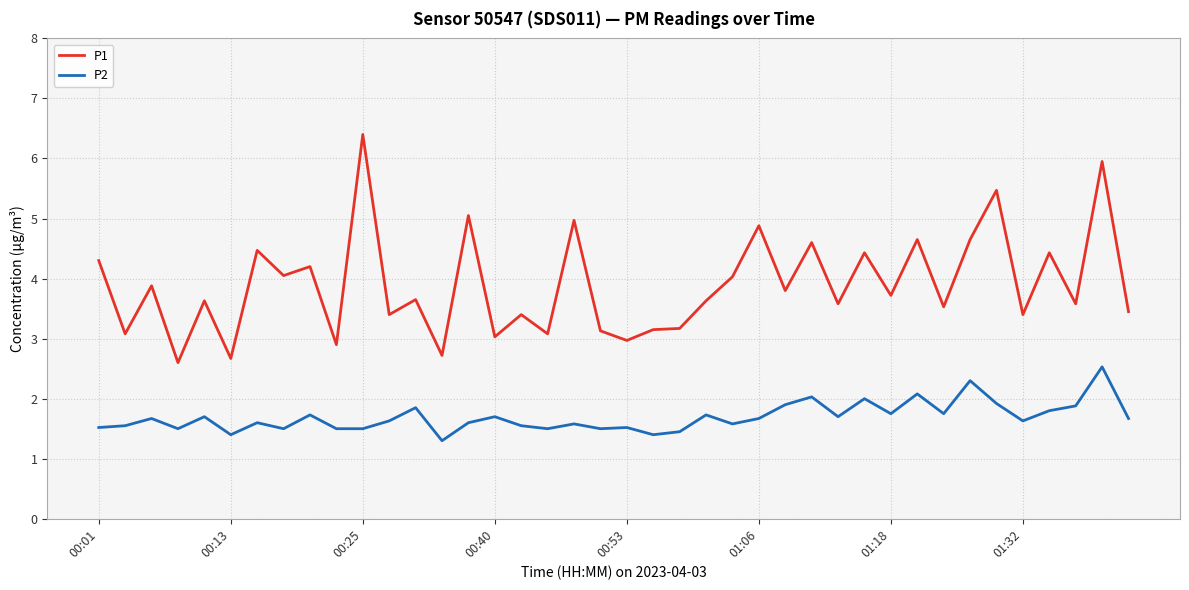

True or false: P1 and P2 intersect in this chart.

False